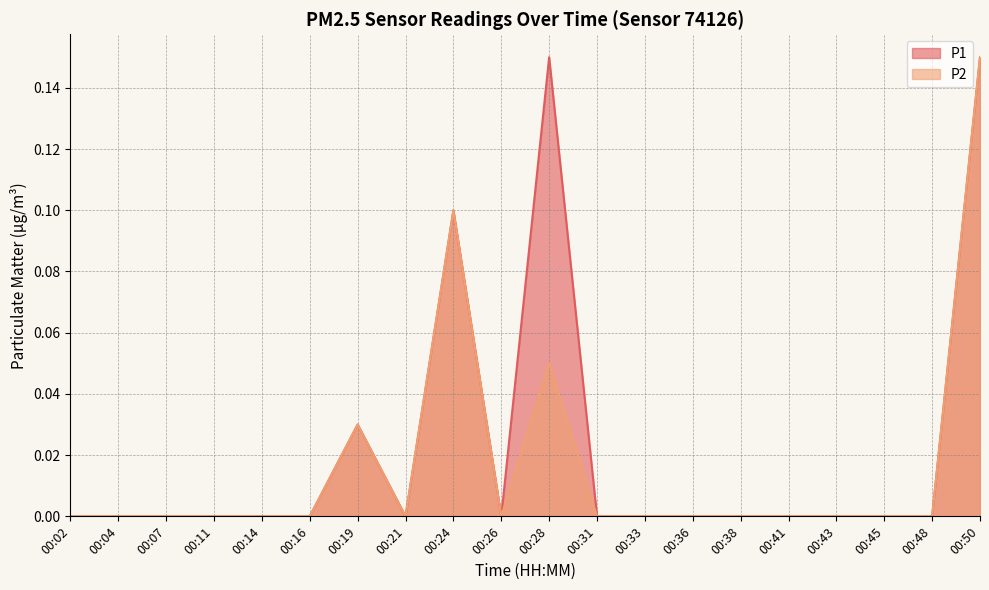

What are all the series names shown in the legend?

P1, P2